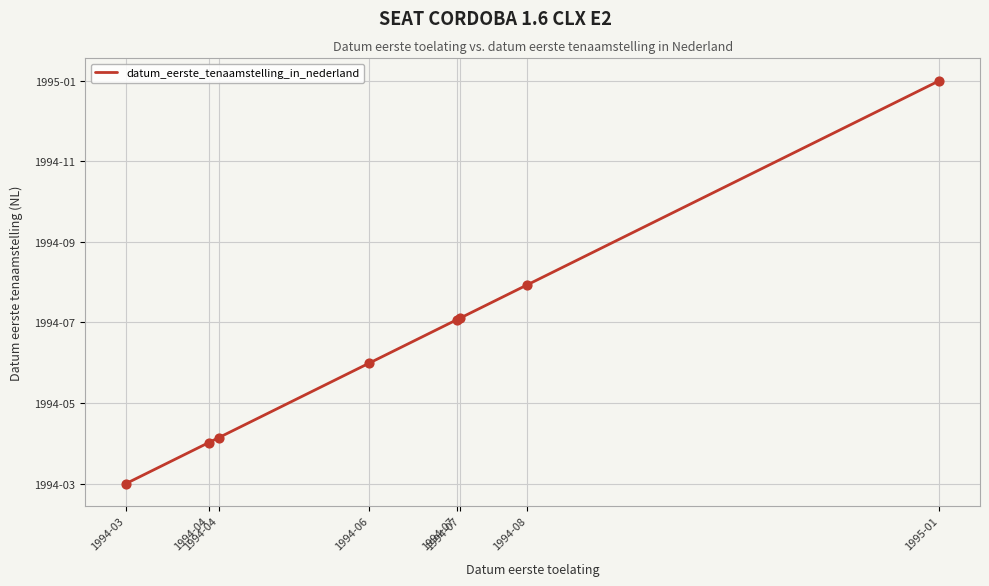

Does the chart have visible grid lines?

Yes